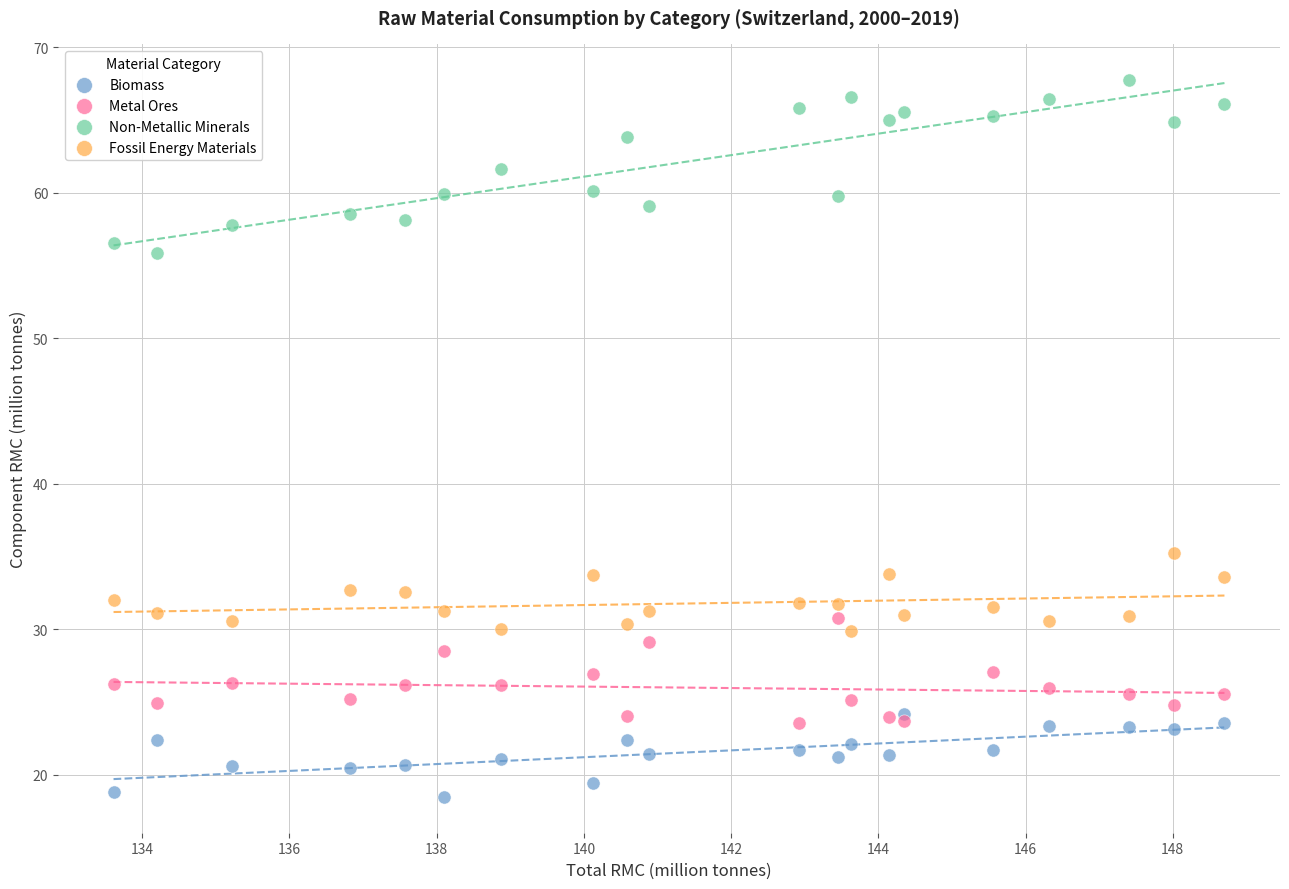

Across all series, what Y value is closest to 43?

35.2